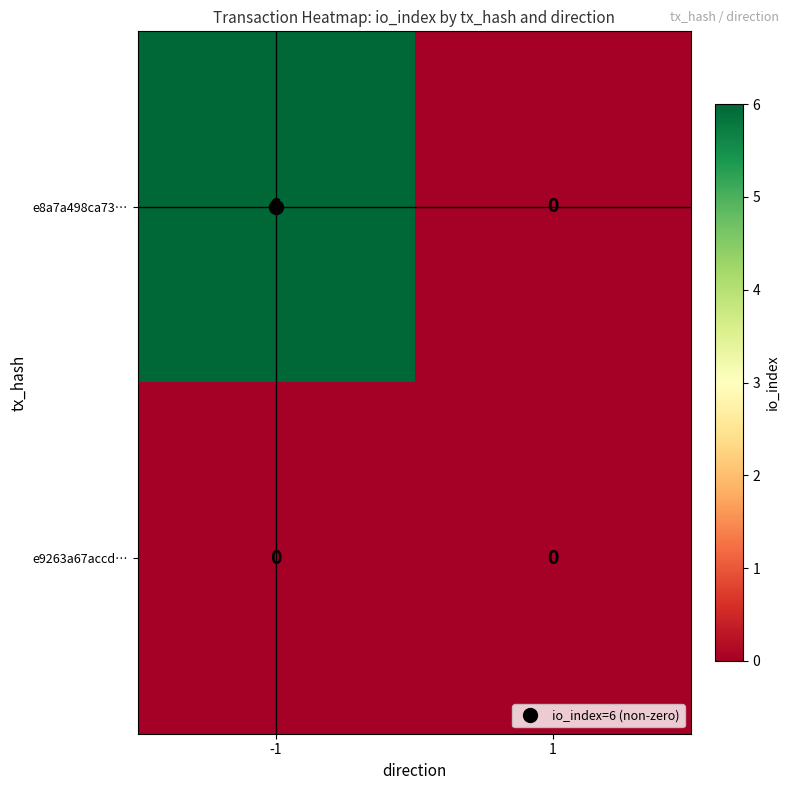

List the series in order of their overall mean, lowest first.

e9263a67accd…, e8a7a498ca73…